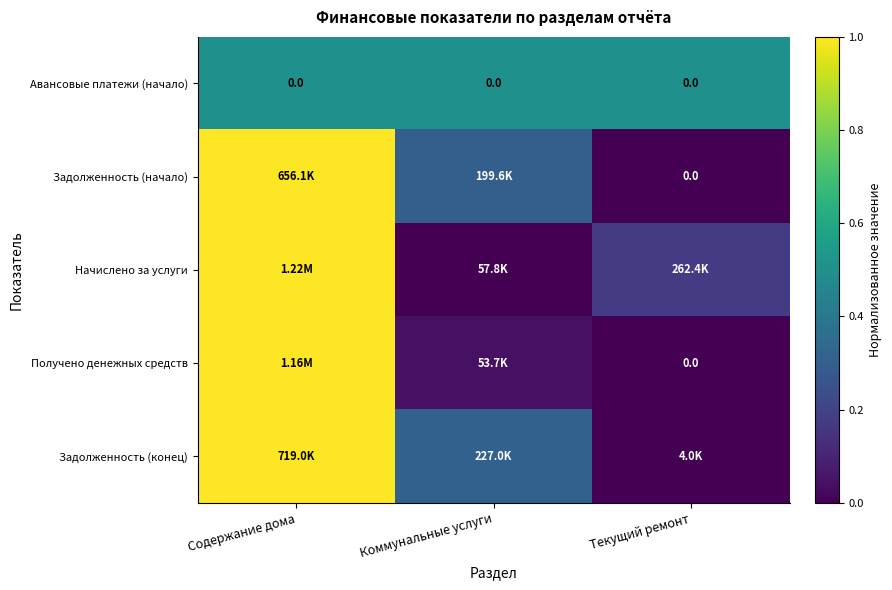

Between Коммунальные услуги and Текущий ремонт, which series saw the biggest shift?

Задолженность (конец)